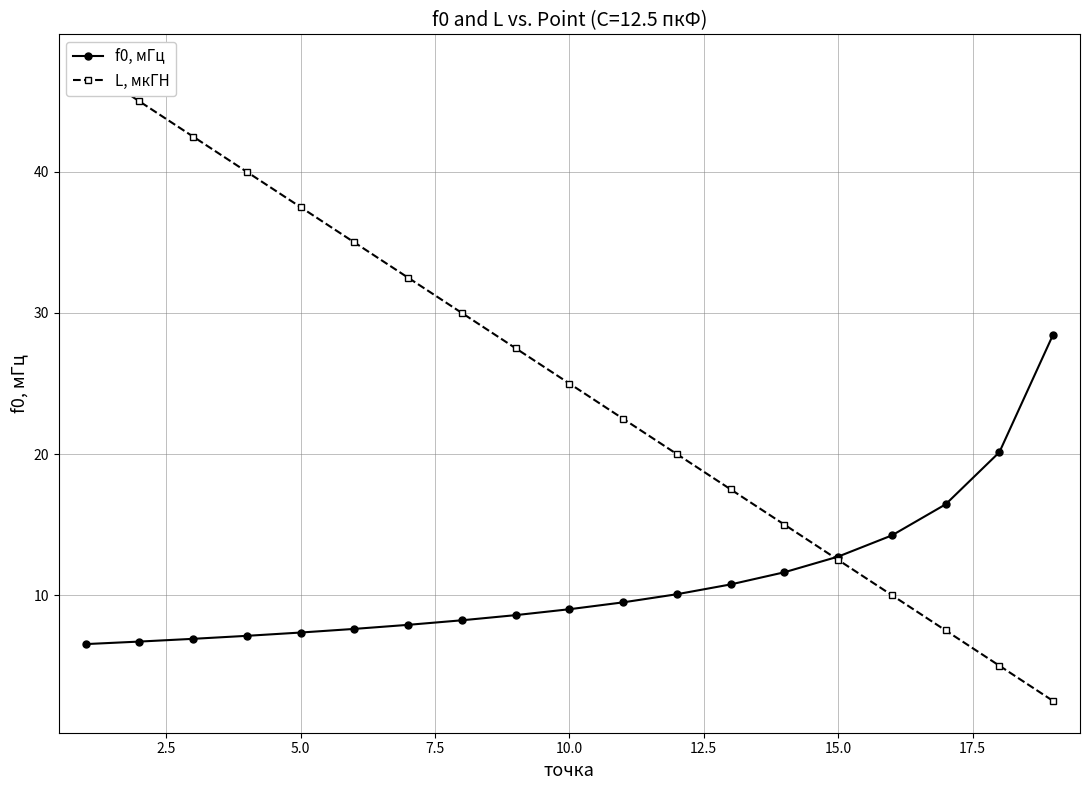

How many lines are shown in the chart?

2